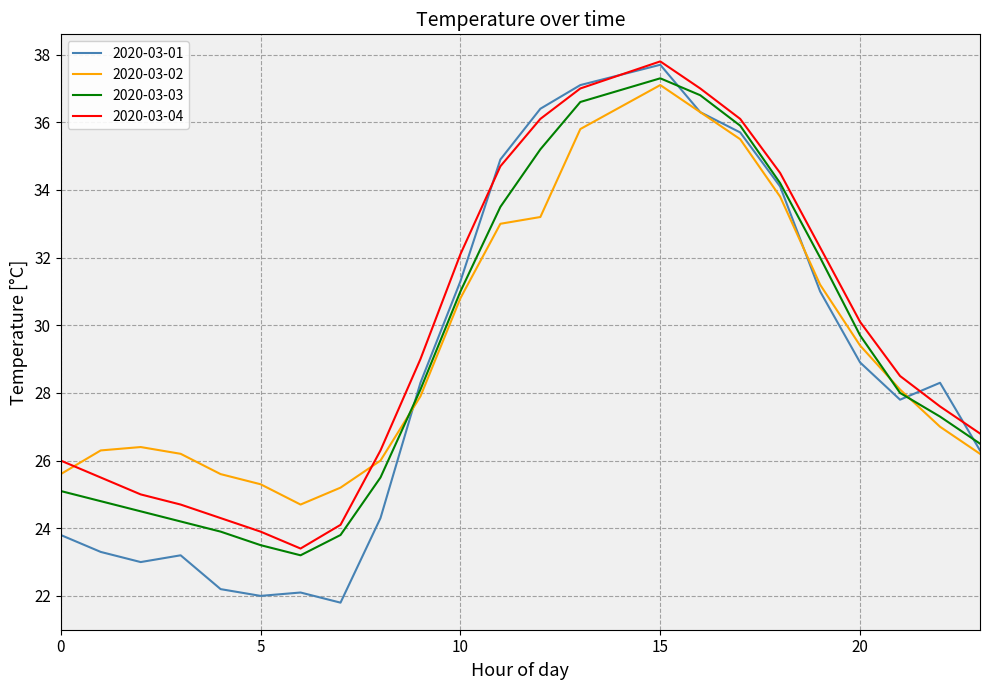

What is the minimum value for 2020-03-03?

23.2